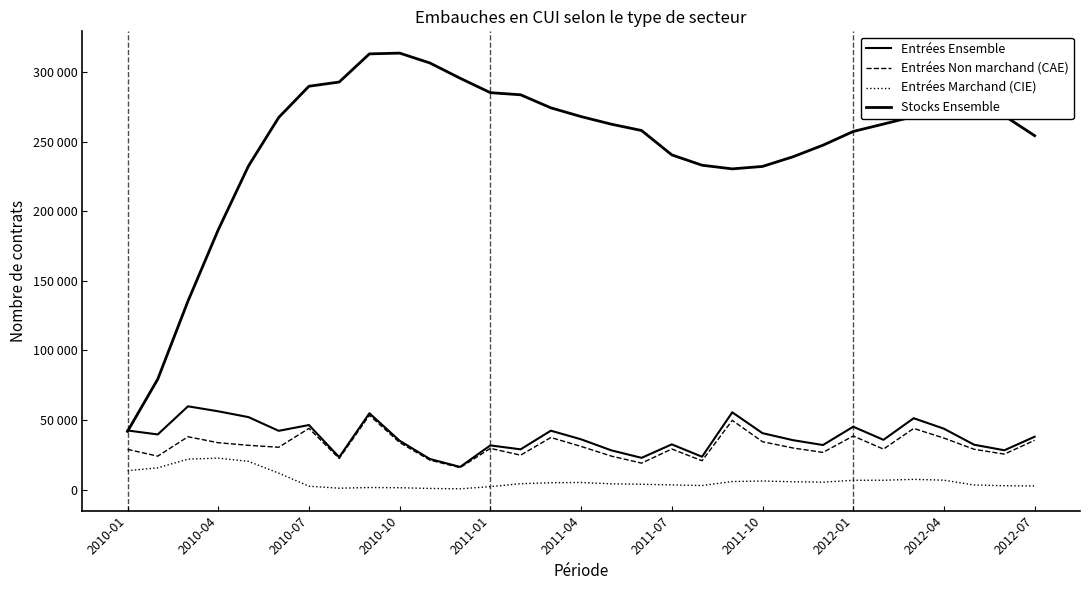

Which series has the largest total across all categories?

Stocks Ensemble